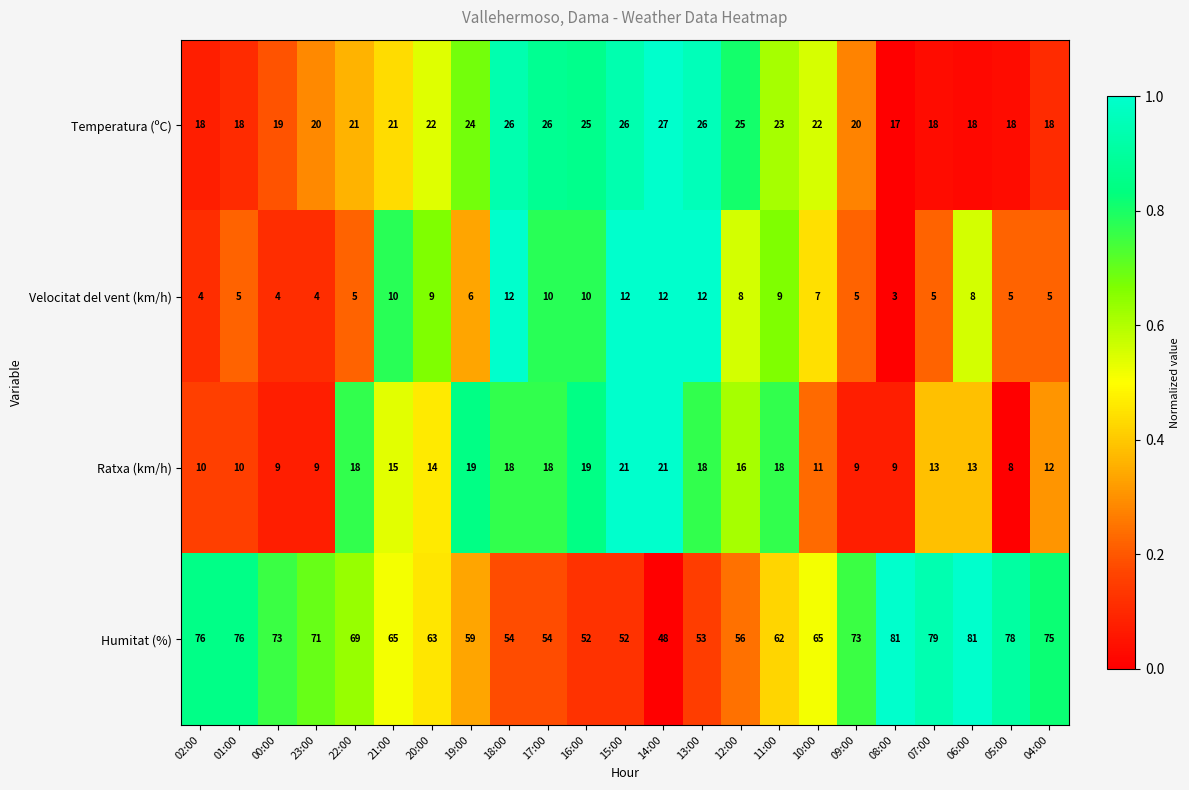

What is the minimum value shown in the chart?

3